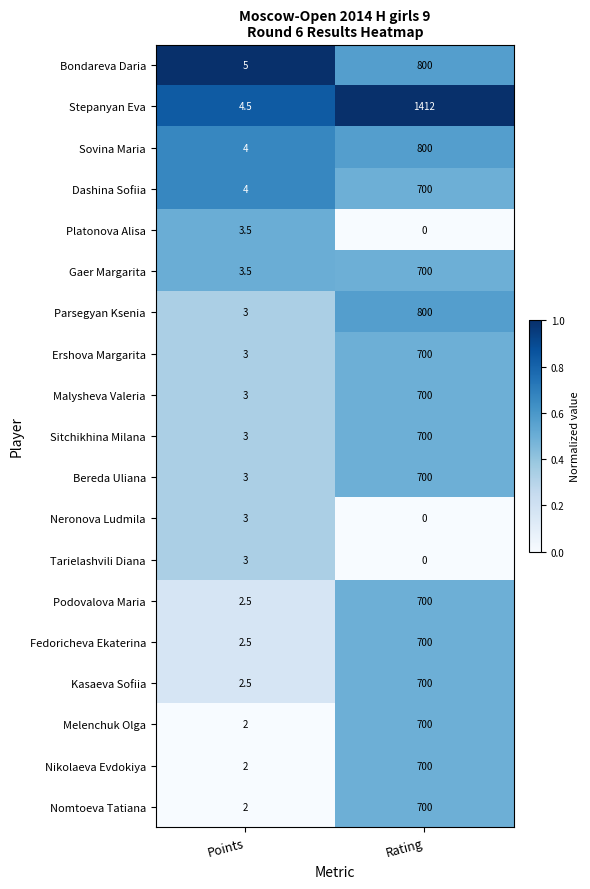

What is the sum of the Kasaeva Sofiia values at Rating and Points?

702.5